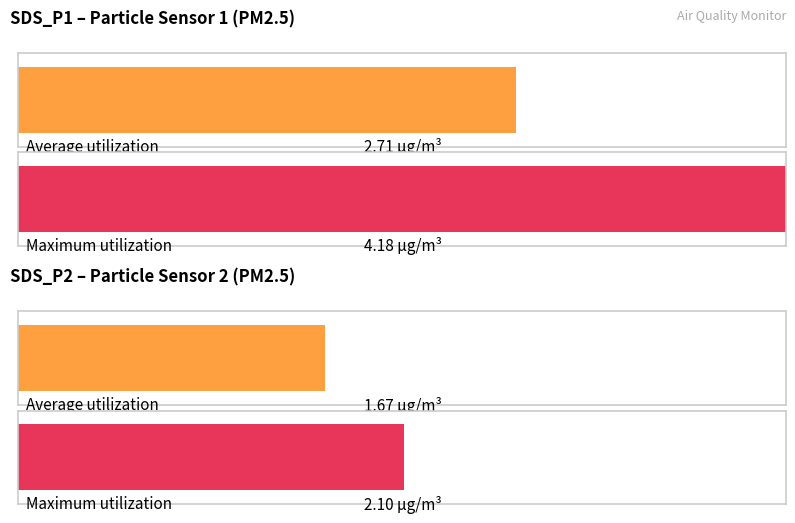

What are all the series names shown in the legend?

Average utilization, Maximum utilization